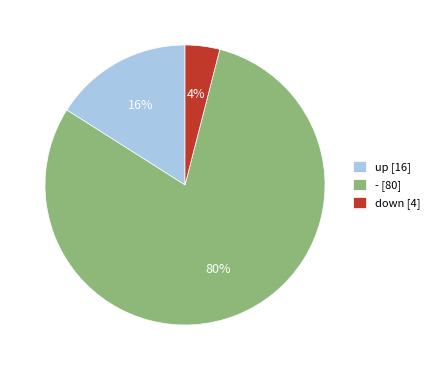

How many segments does this pie chart have?

3